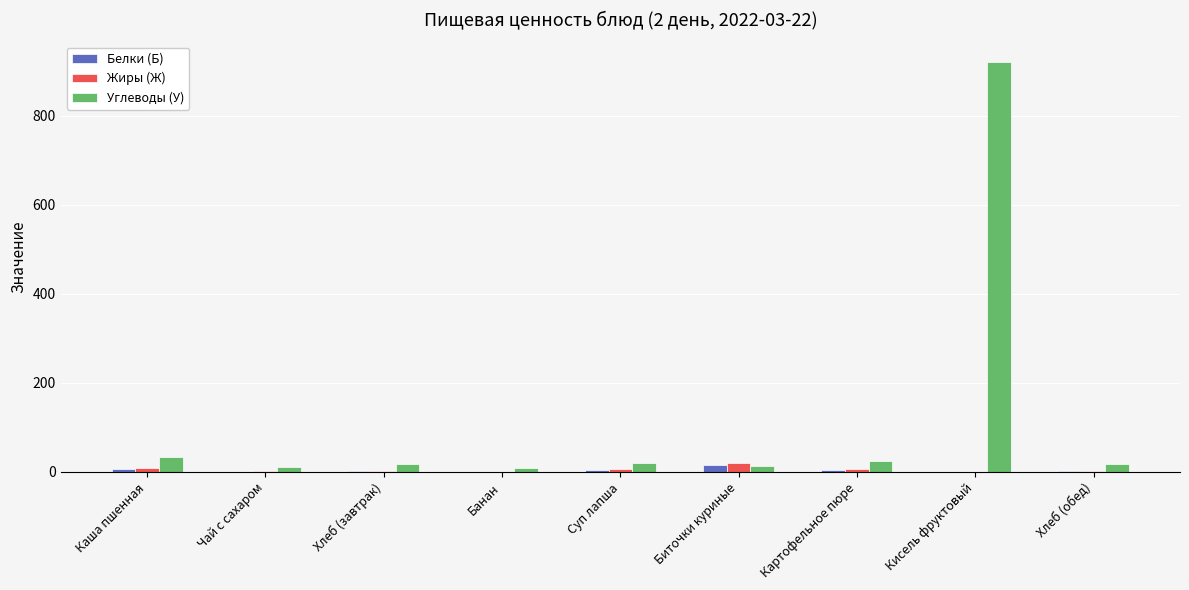

Which series has the largest total across all categories?

Углеводы (У)